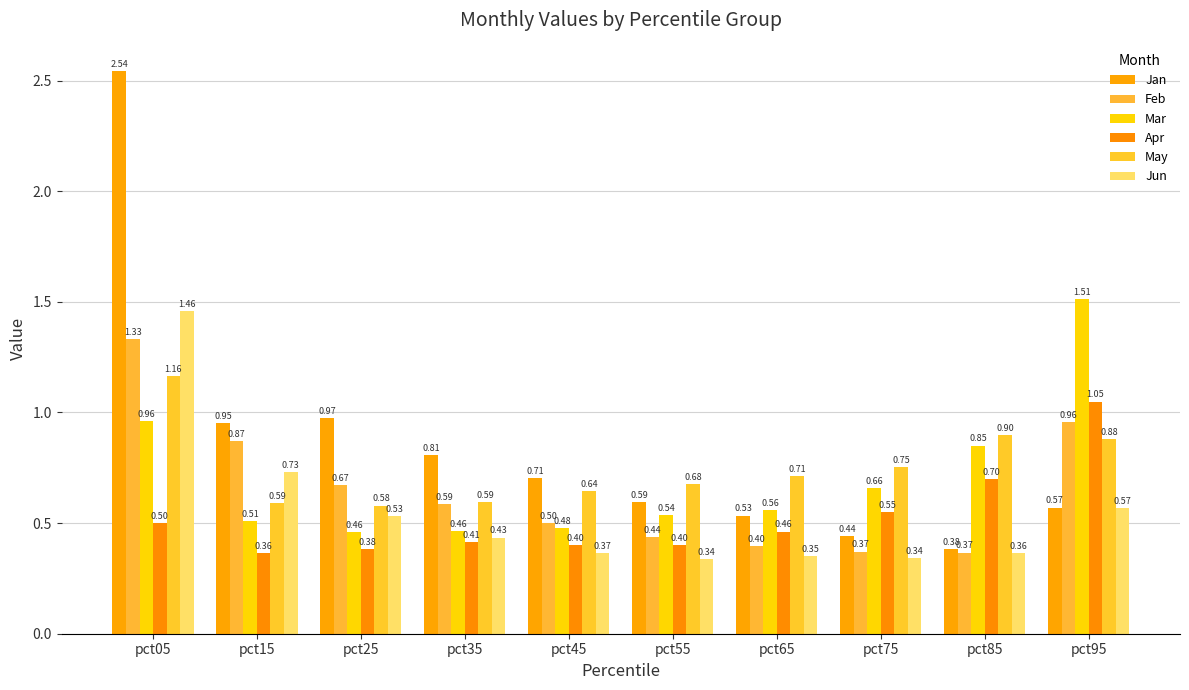

How many categories are shown in the chart?

10